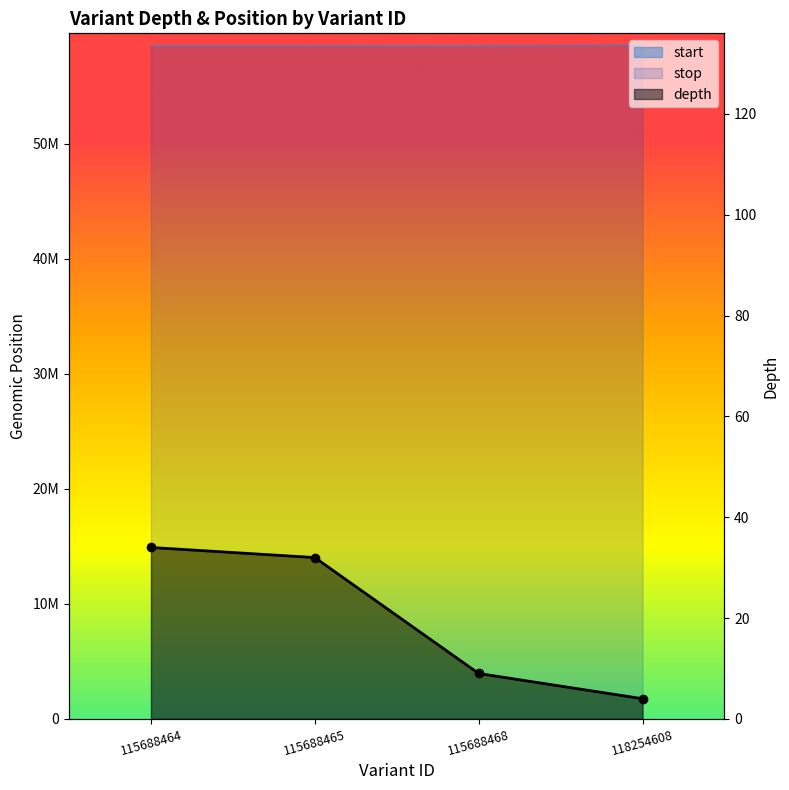

The value at 115688465 is 32. True or false?

True